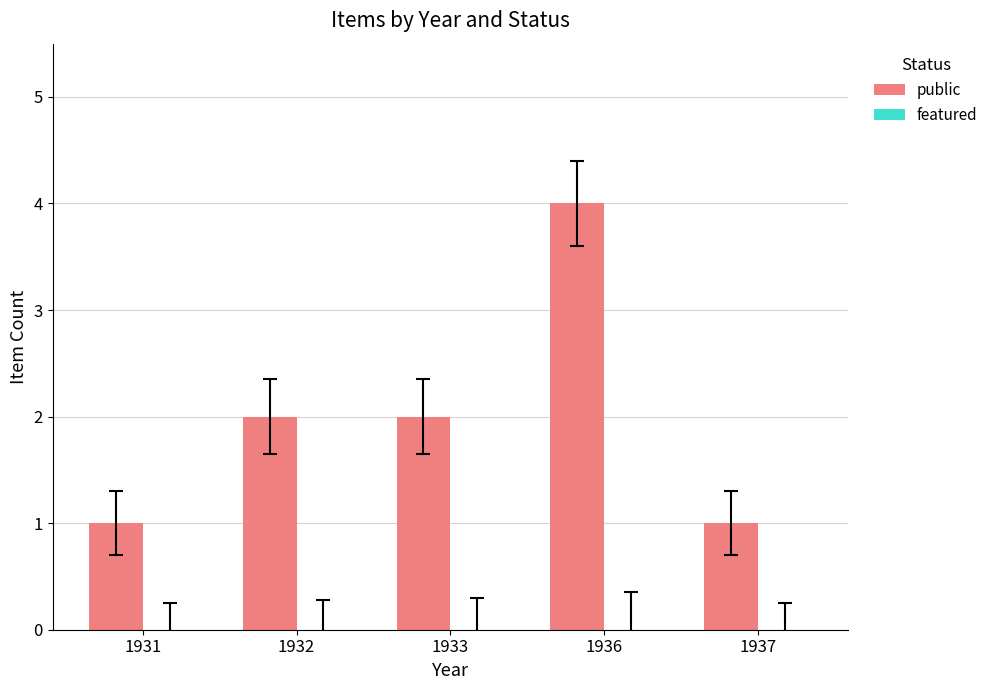

Between 1937 and 1933, which is larger?

1933